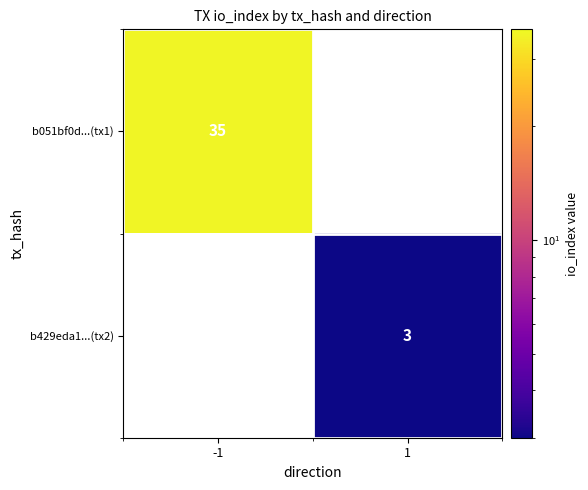

True or false: b429eda1...(tx2) has a value of 3 at 1.

True